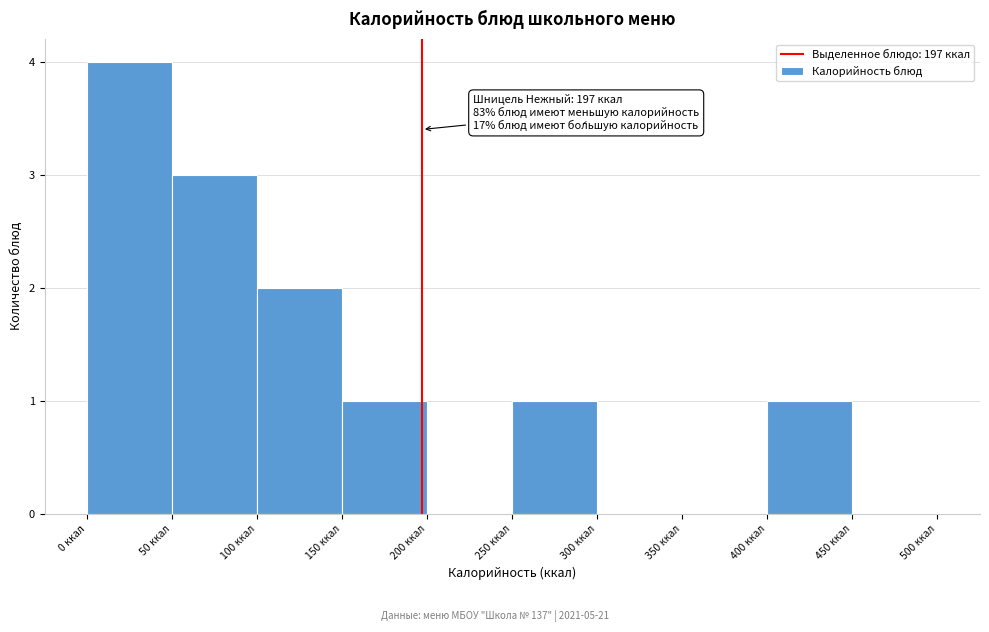

Which range on the x-axis has the tallest bar?

0 to 50